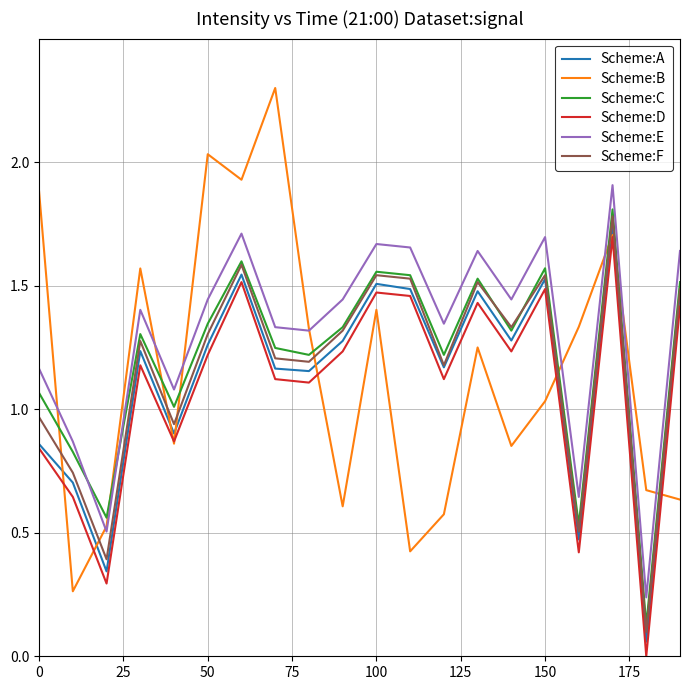

Which series has the widest spread of values?

Scheme:B